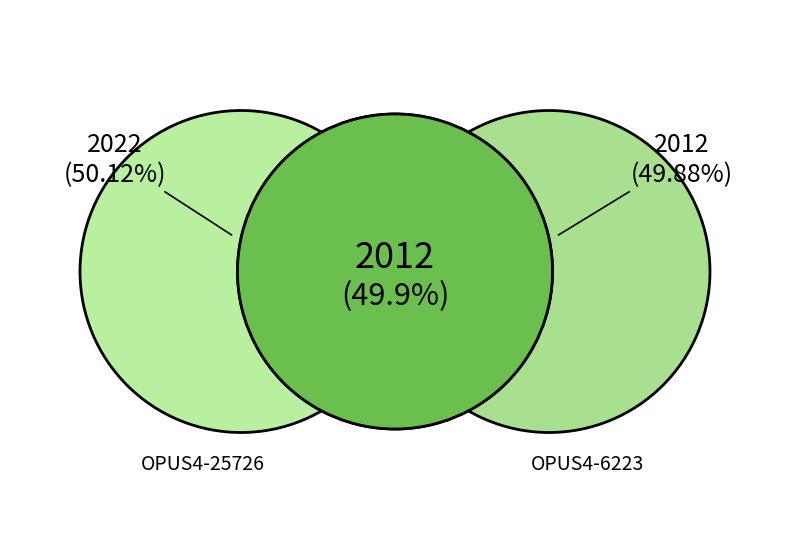

Which slice is the smallest?

OPUS4-6223